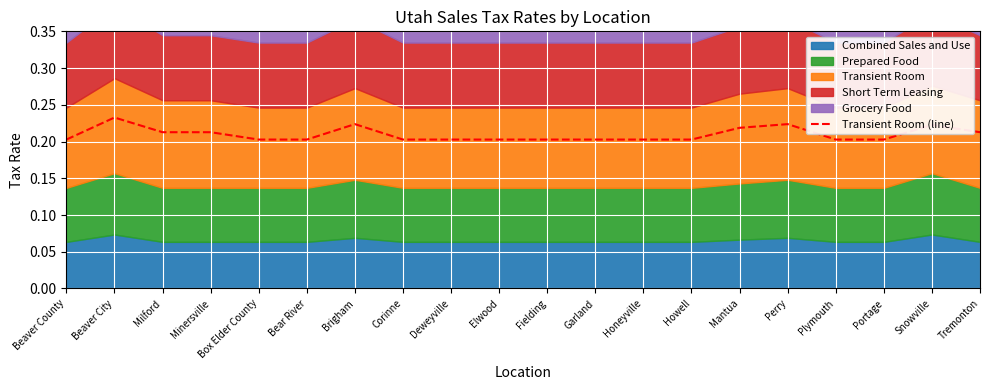

True or false: Transient Room (line) has a value of 0.1 at Corinne.

False